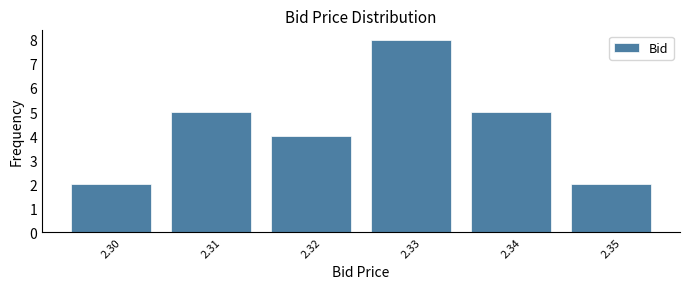

Reading left to right, list every bar in this chart as the range it spans on the x-axis followed by its height. The values are not printed on the chart, so give them approximately, as read against the axis.

2.295 to 2.305: 2
2.305 to 2.315: 5
2.315 to 2.325: 4
2.325 to 2.335: 8
2.335 to 2.345: 5
2.345 to 2.355: 2